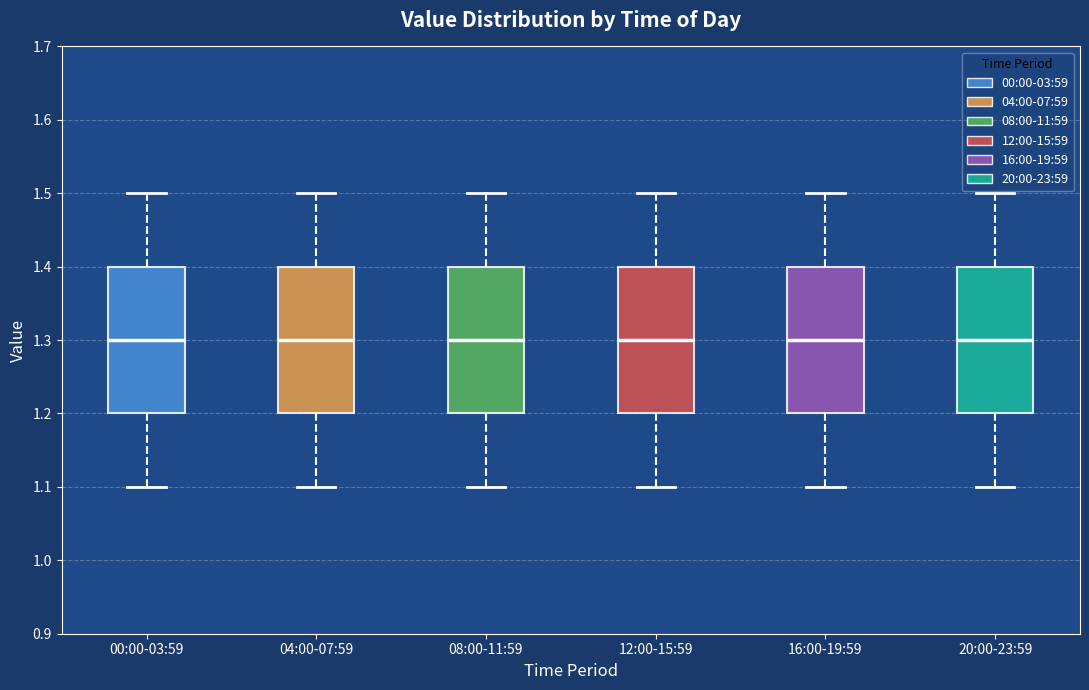

Reading left to right, transcribe this box plot: for each box, give where its median line is, the range the box spans, and where its two whiskers end, as read against the y-axis. The values are not printed on the chart, so give them approximately, as read against the axis.

00:00-03:59: median 1.3, box 1.2 to 1.4, whiskers 1.1 to 1.5
04:00-07:59: median 1.3, box 1.2 to 1.4, whiskers 1.1 to 1.5
08:00-11:59: median 1.3, box 1.2 to 1.4, whiskers 1.1 to 1.5
12:00-15:59: median 1.3, box 1.2 to 1.4, whiskers 1.1 to 1.5
16:00-19:59: median 1.3, box 1.2 to 1.4, whiskers 1.1 to 1.5
20:00-23:59: median 1.3, box 1.2 to 1.4, whiskers 1.1 to 1.5